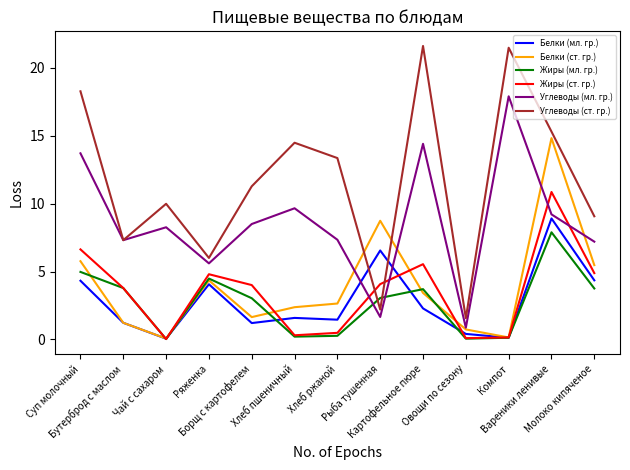

After their last crossing, which series has the higher values: Белки (мл. гр.) or Углеводы (ст. гр.)?

Углеводы (ст. гр.)